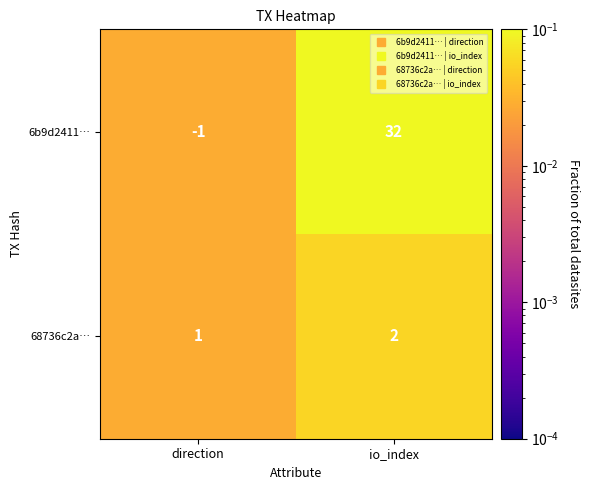

Which series changed the most between direction and io_index?

6b9d2411…